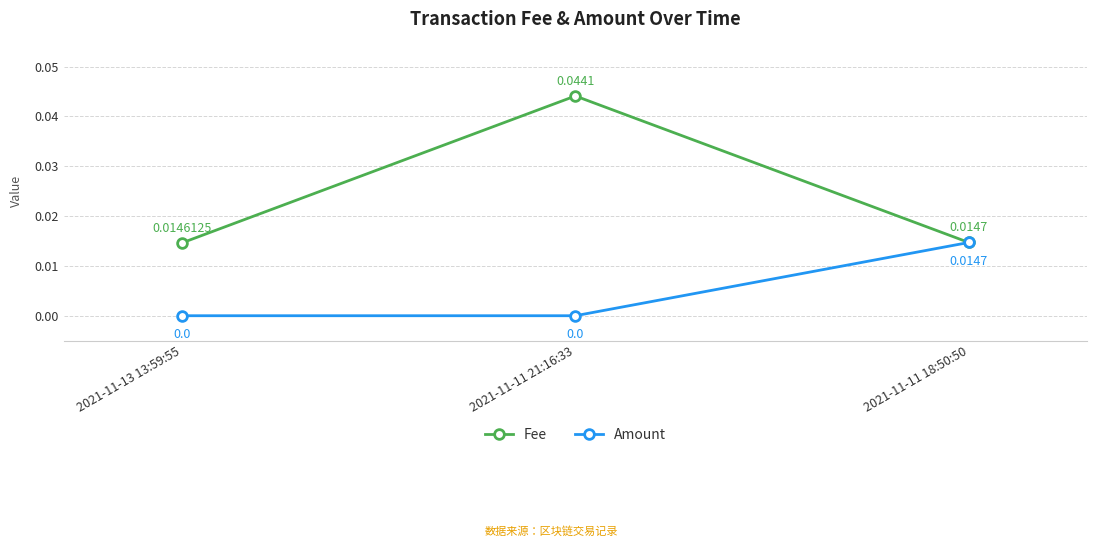

What is the sum of all Fee values?

0.1